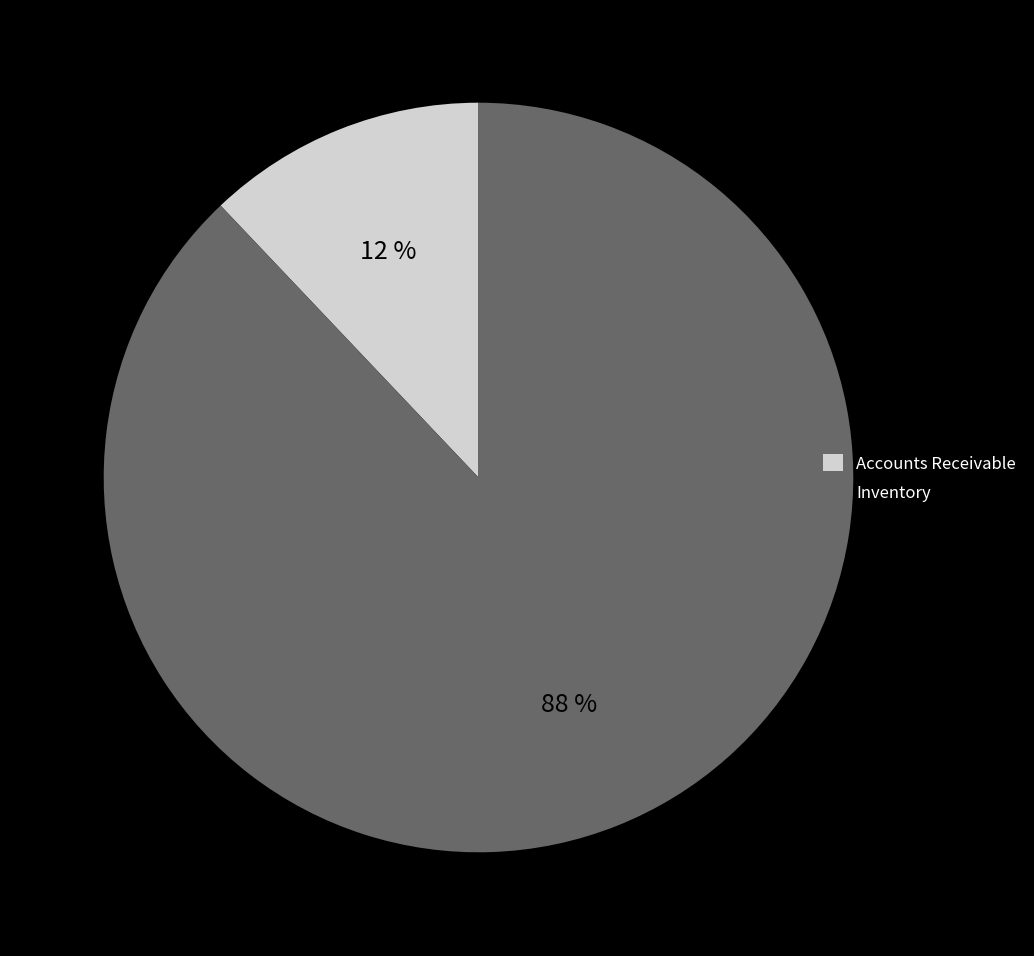

The Inventory slice represents 82% of the pie. True or false?

False